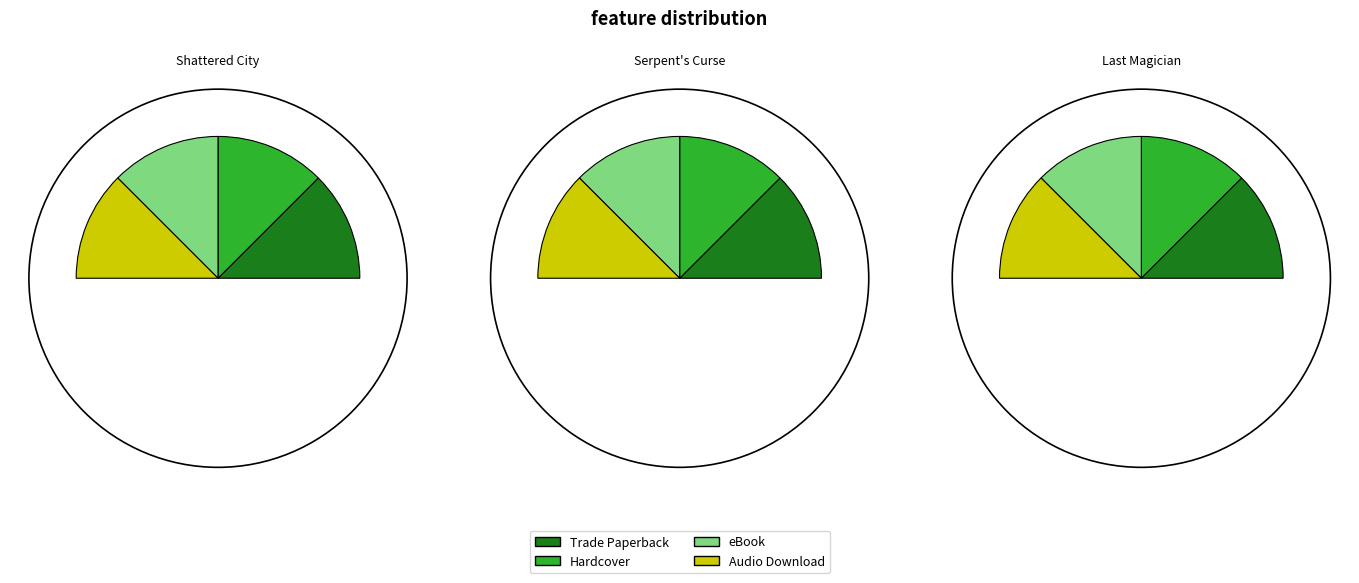

How many slices are in this pie chart?

4